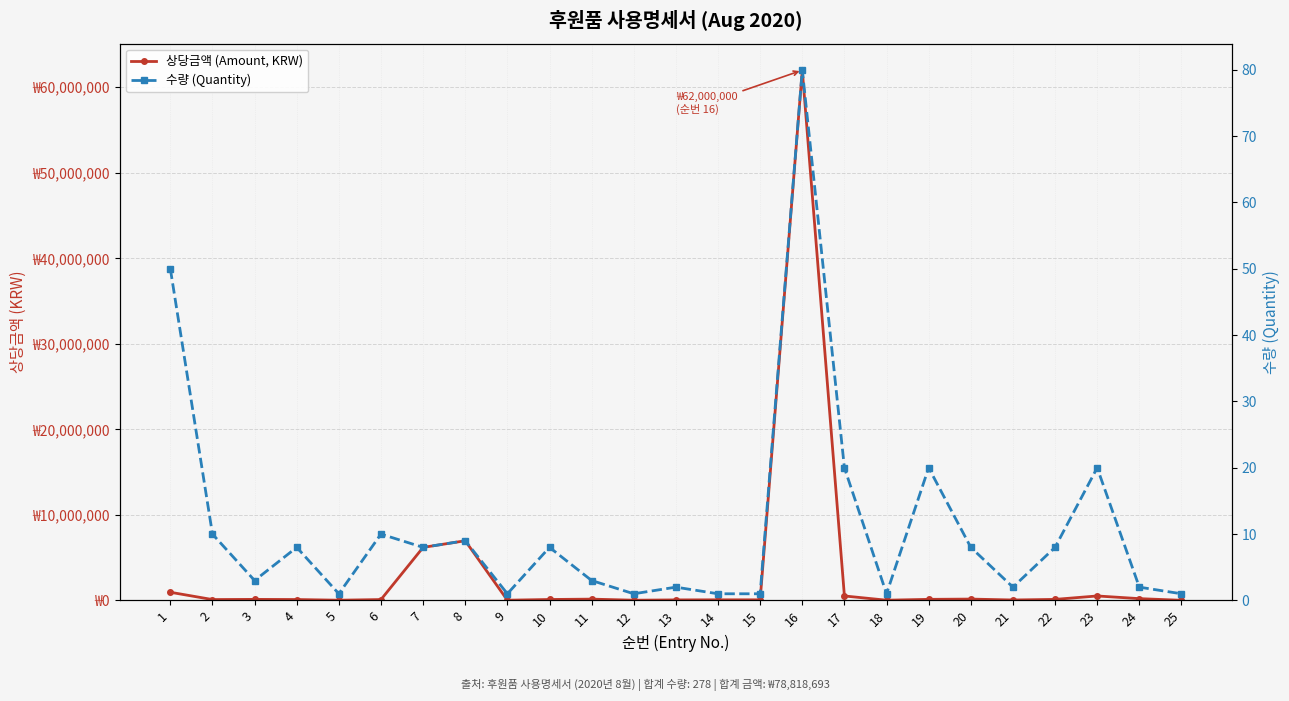

What is the difference between the highest and lowest values at 19?

123980